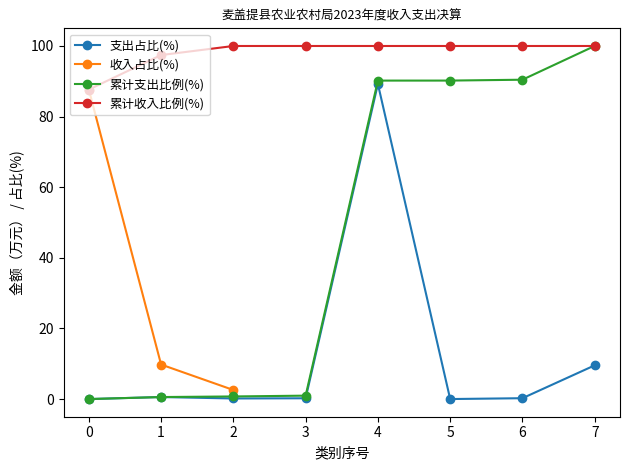

True or false: 累计支出比例(%) and 收入占比(%) intersect in this chart.

False